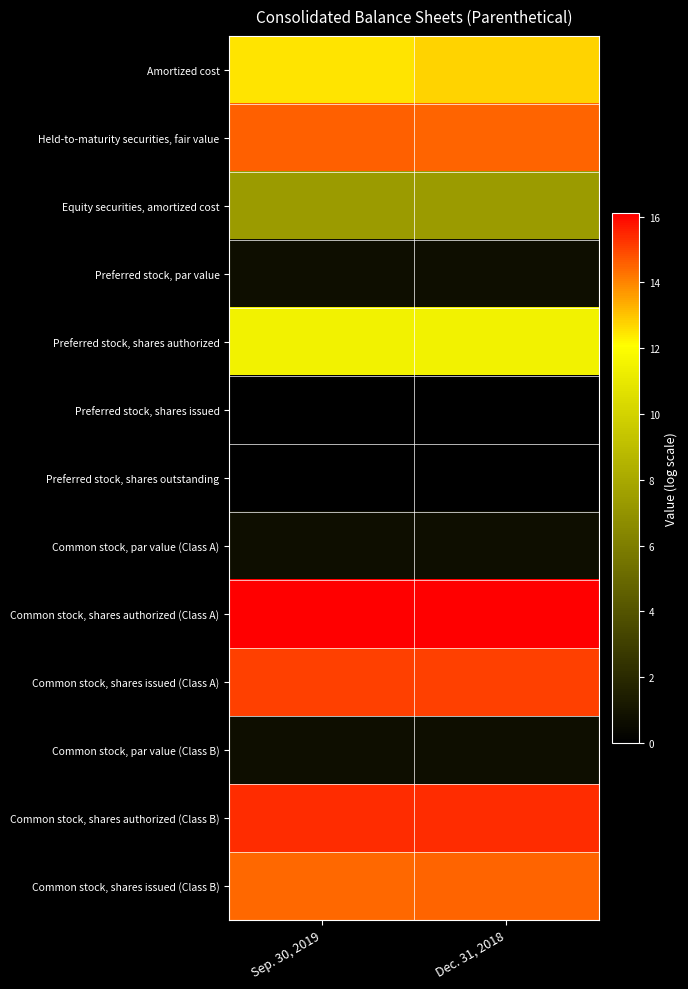

Between Sep. 30, 2019 and Dec. 31, 2018, which is larger?

Dec. 31, 2018